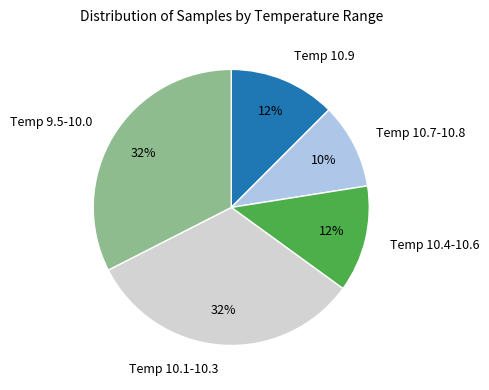

Combined, do Temp 10.9 and Temp 10.4-10.6 account for over 50%?

No